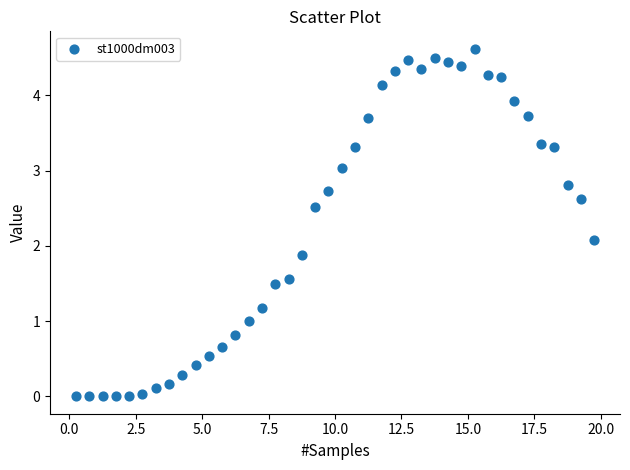

What is the range of Y values (max minus min)?

4.6